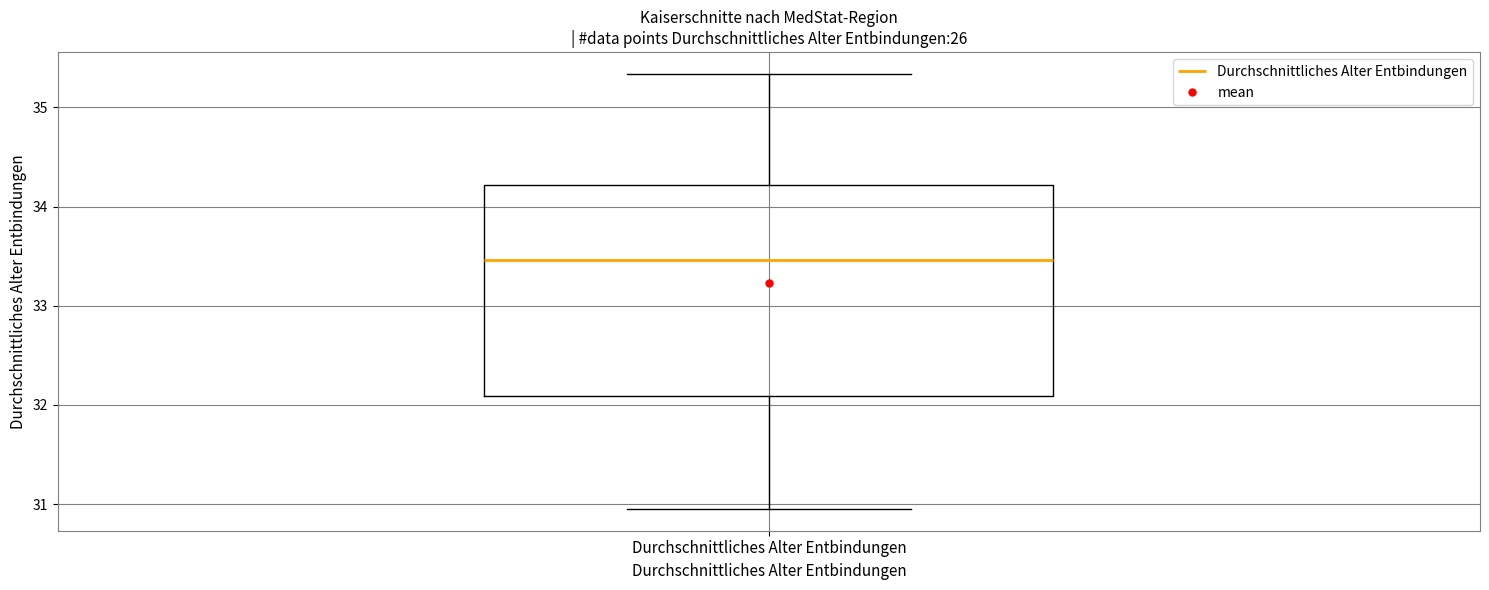

Transcribe this box plot: give where the median line is, the range the box spans, and where the two whiskers end, as read against the y-axis. The values are not printed on the chart, so give them approximately, as read against the axis.

median 33.5, box 32.1 to 34.2, whiskers 31.0 to 35.3